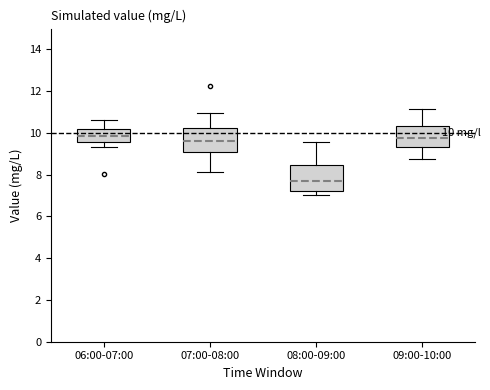

Which box has the lowest median line?

08:00-09:00